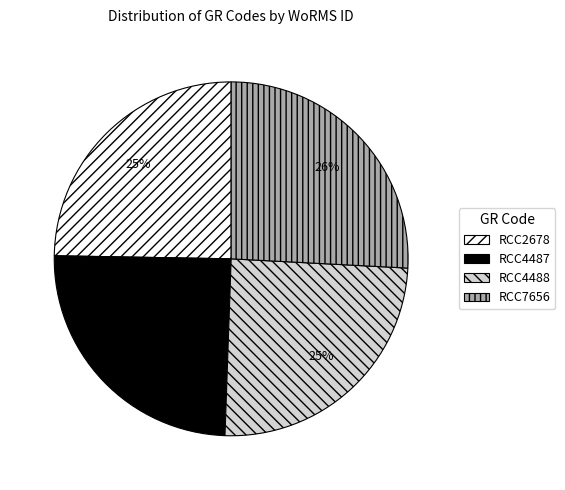

To the nearest percent, what is the difference between the largest and smallest slice percentages?

1%